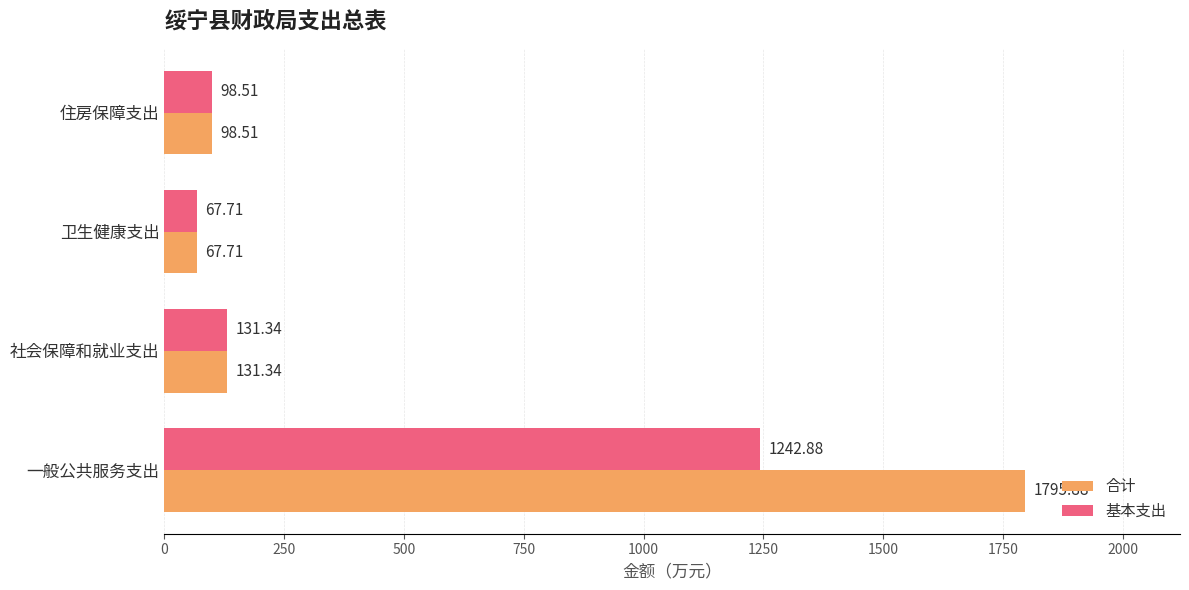

List the labels in order of 合计 value, smallest first.

卫生健康支出, 住房保障支出, 社会保障和就业支出, 一般公共服务支出